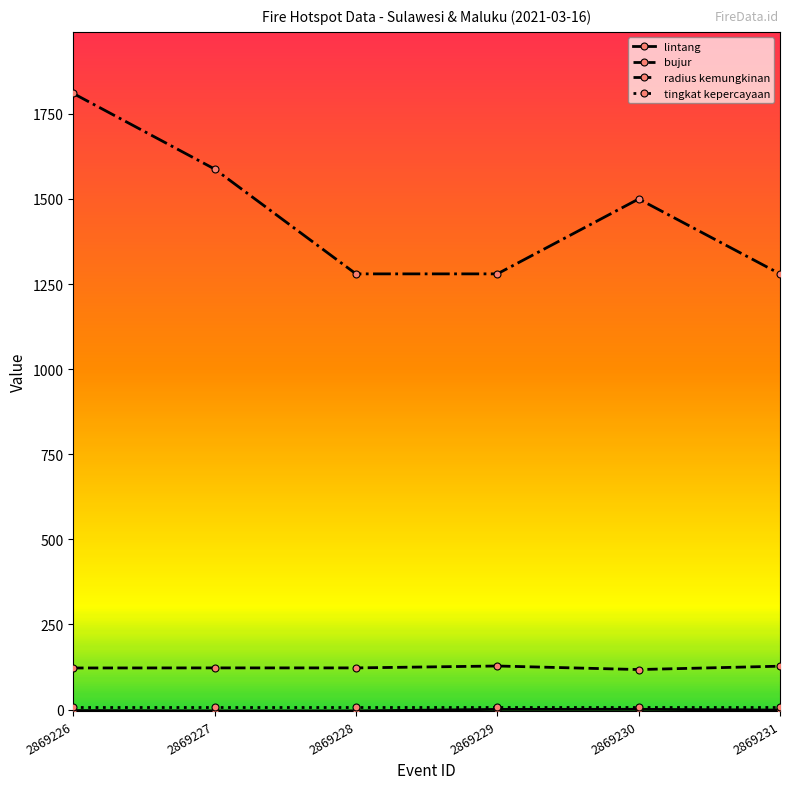

Which series has the widest spread of values?

radius kemungkinan